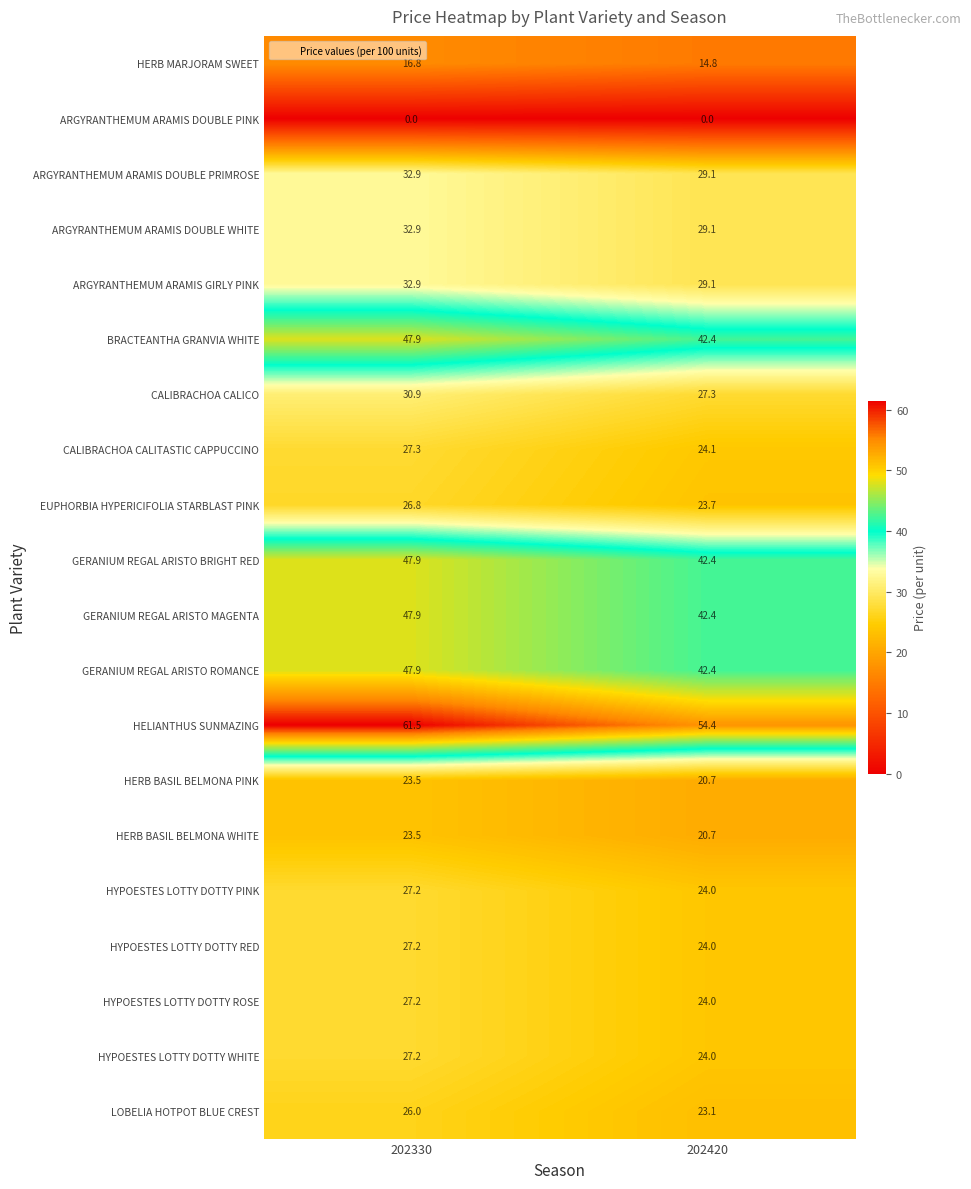

True or false: HERB BASIL BELMONA PINK has a value of 41.4 at 202330.

False